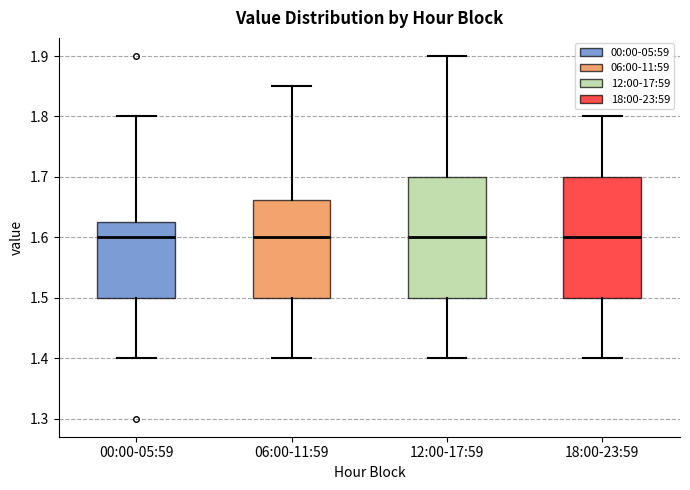

Reading left to right, transcribe this box plot: for each box, give where its median line is, the range the box spans, and where its two whiskers end, as read against the y-axis. The values are not printed on the chart, so give them approximately, as read against the axis.

00:00-05:59: median 1.60, box 1.50 to 1.63, whiskers 1.40 to 1.80
06:00-11:59: median 1.60, box 1.50 to 1.66, whiskers 1.40 to 1.85
12:00-17:59: median 1.60, box 1.50 to 1.70, whiskers 1.40 to 1.90
18:00-23:59: median 1.60, box 1.50 to 1.70, whiskers 1.40 to 1.80